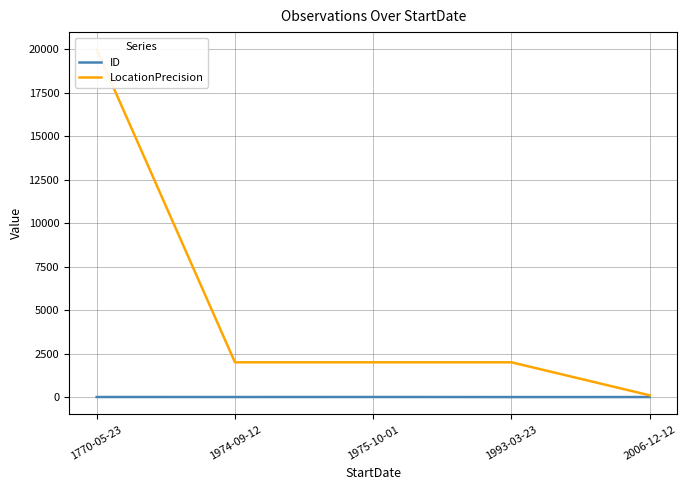

Between 2006-12-12 and 1993-03-23, which is larger?

2006-12-12